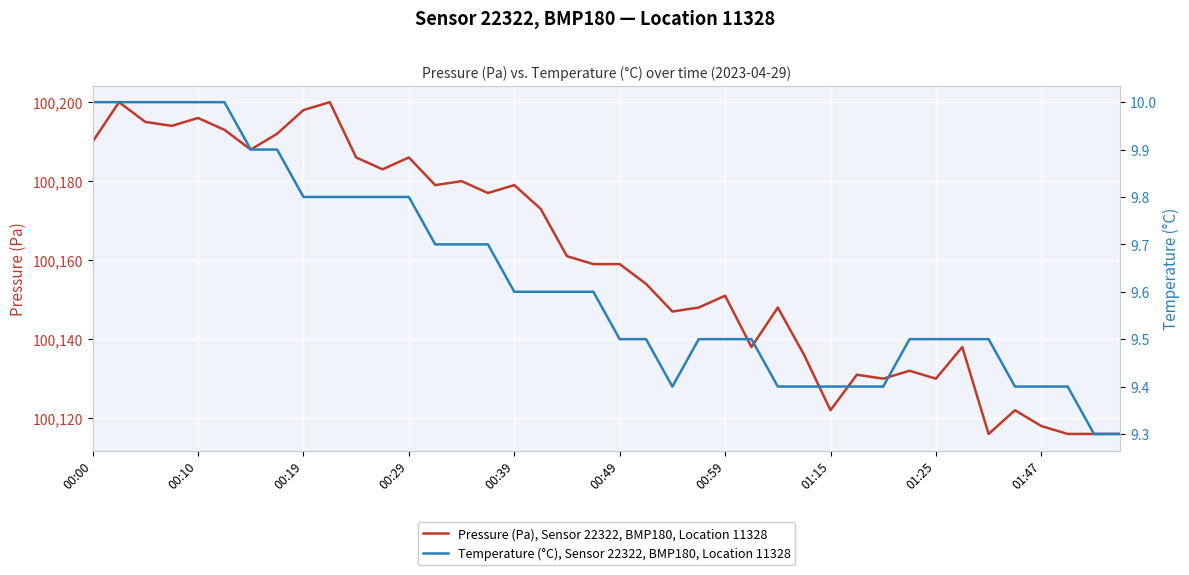

At how many categories does at least one series exceed 85839?

40